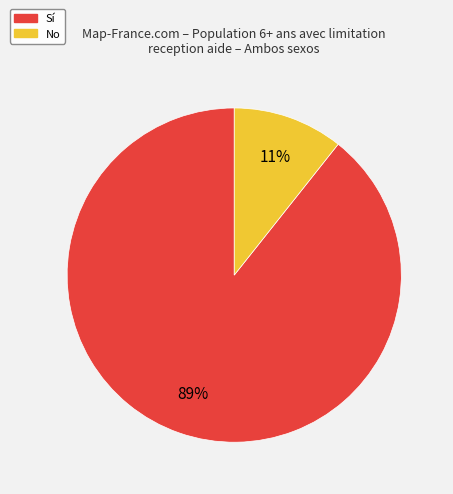

To the nearest percent, what portion does No represent?

11%